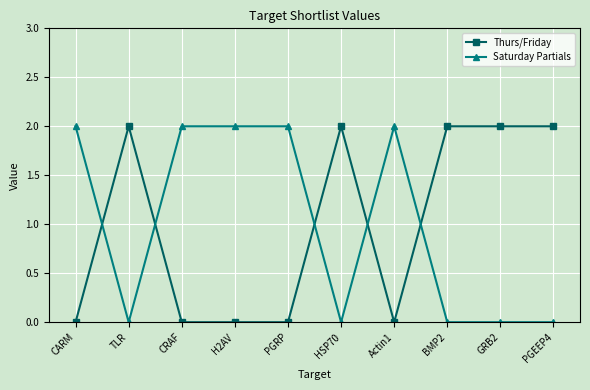

What position from the right is CRAF?

8